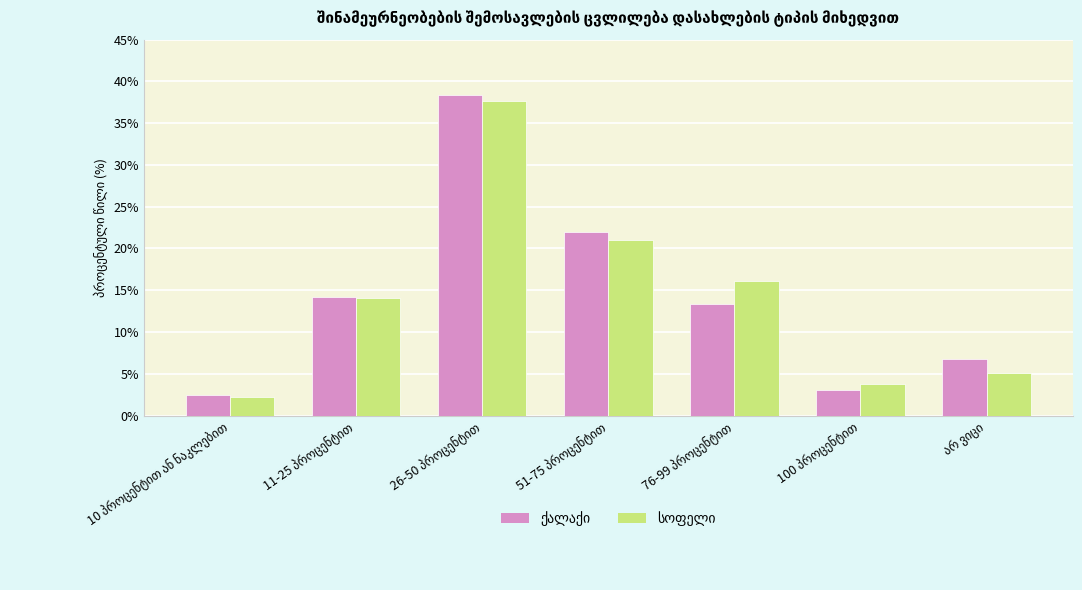

What is the minimum value shown in the chart?

2.2